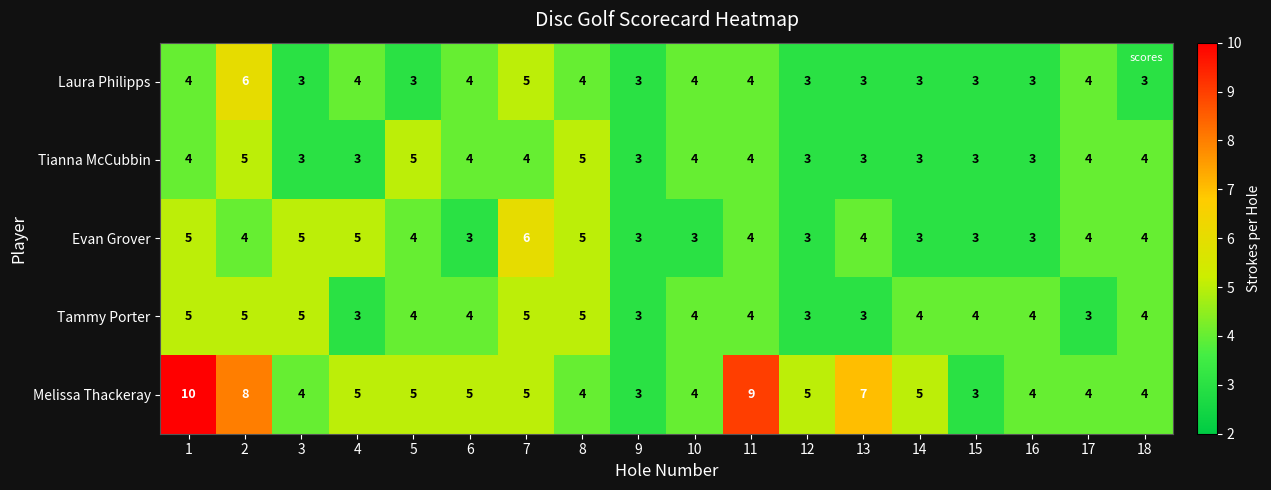

What is the total value across all series at 1?

28